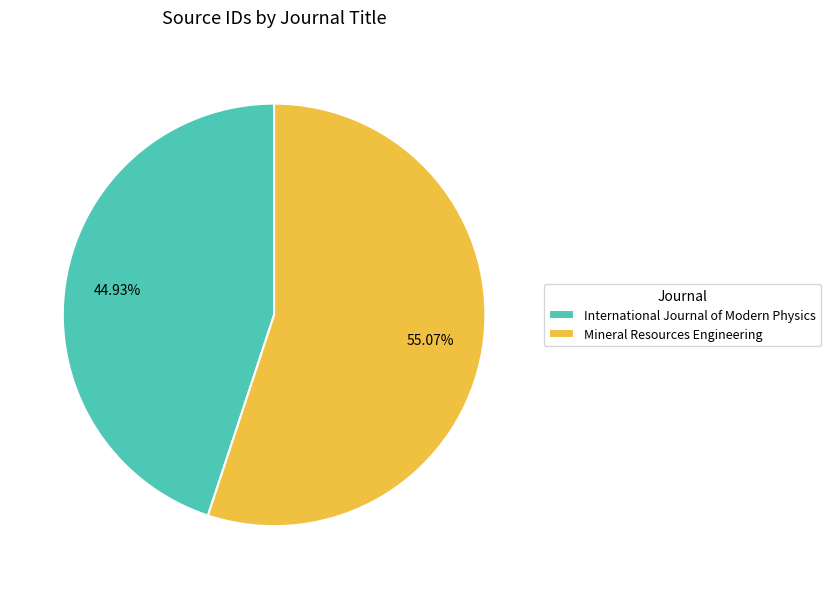

Which has a higher value, Mineral Resources Engineering or International Journal of Modern Physics?

Mineral Resources Engineering